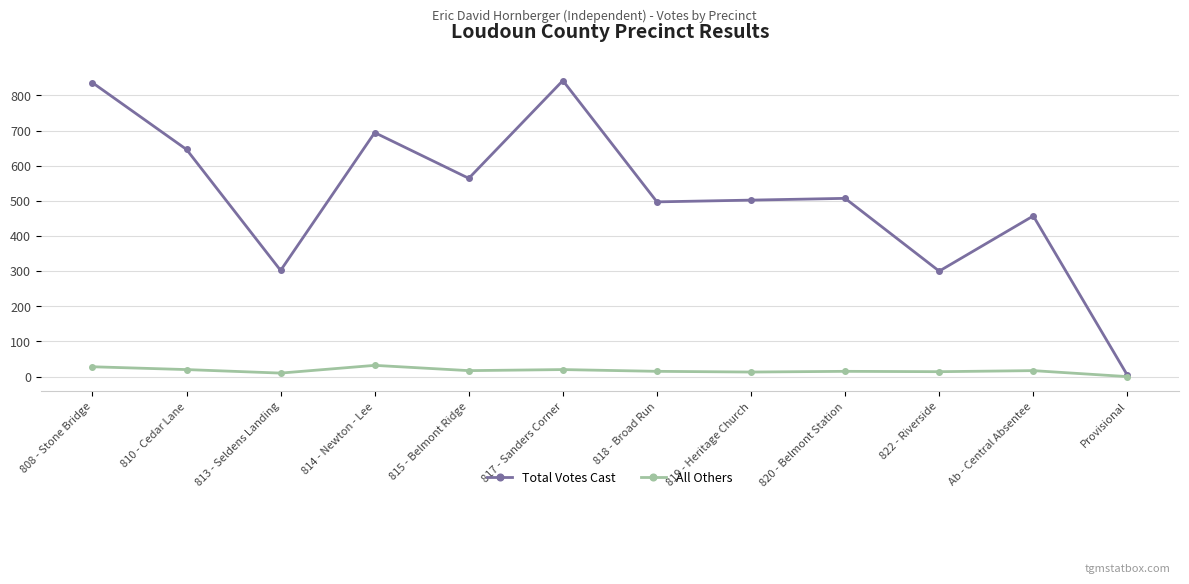

What is the label of the 6th point from the left?

817 - Sanders Corner